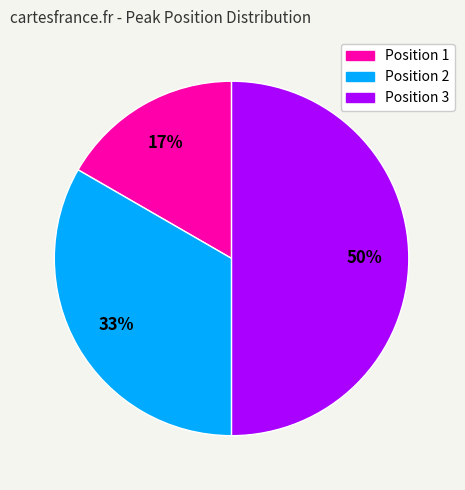

To the nearest percent, what is the average slice percentage?

33%